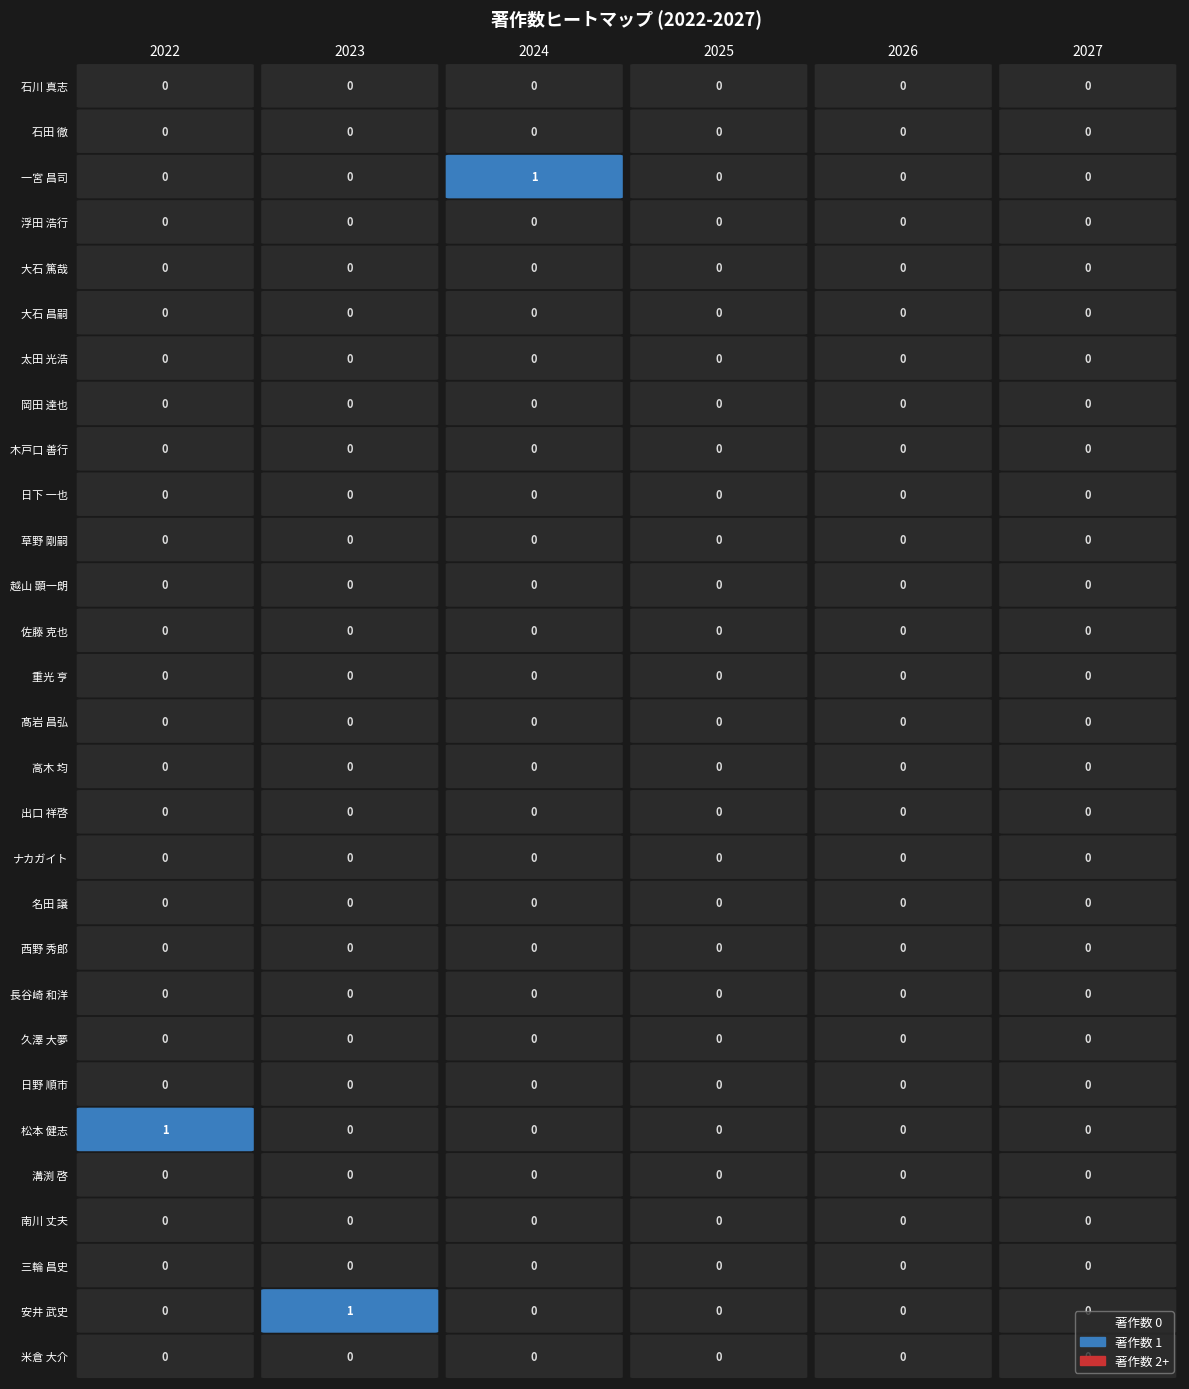

Reading left to right, extract all data points from this chart.

石川 真志: 0=0	1=0	2=0	3=0	4=0	5=0
石田 徹: 0=0	1=0	2=0	3=0	4=0	5=0
一宮 昌司: 0=0	1=0	2=1	3=0	4=0	5=0
浮田 浩行: 0=0	1=0	2=0	3=0	4=0	5=0
大石 篤哉: 0=0	1=0	2=0	3=0	4=0	5=0
大石 昌嗣: 0=0	1=0	2=0	3=0	4=0	5=0
太田 光浩: 0=0	1=0	2=0	3=0	4=0	5=0
岡田 達也: 0=0	1=0	2=0	3=0	4=0	5=0
木戸口 善行: 0=0	1=0	2=0	3=0	4=0	5=0
日下 一也: 0=0	1=0	2=0	3=0	4=0	5=0
草野 剛嗣: 0=0	1=0	2=0	3=0	4=0	5=0
越山 顕一朗: 0=0	1=0	2=0	3=0	4=0	5=0
佐藤 克也: 0=0	1=0	2=0	3=0	4=0	5=0
重光 亨: 0=0	1=0	2=0	3=0	4=0	5=0
髙岩 昌弘: 0=0	1=0	2=0	3=0	4=0	5=0
高木 均: 0=0	1=0	2=0	3=0	4=0	5=0
出口 祥啓: 0=0	1=0	2=0	3=0	4=0	5=0
ナカガイト: 0=0	1=0	2=0	3=0	4=0	5=0
名田 譲: 0=0	1=0	2=0	3=0	4=0	5=0
西野 秀郎: 0=0	1=0	2=0	3=0	4=0	5=0
長谷崎 和洋: 0=0	1=0	2=0	3=0	4=0	5=0
久澤 大夢: 0=0	1=0	2=0	3=0	4=0	5=0
日野 順市: 0=0	1=0	2=0	3=0	4=0	5=0
松本 健志: 0=1	1=0	2=0	3=0	4=0	5=0
溝渕 啓: 0=0	1=0	2=0	3=0	4=0	5=0
南川 丈夫: 0=0	1=0	2=0	3=0	4=0	5=0
三輪 昌史: 0=0	1=0	2=0	3=0	4=0	5=0
安井 武史: 0=0	1=1	2=0	3=0	4=0	5=0
米倉 大介: 0=0	1=0	2=0	3=0	4=0	5=0